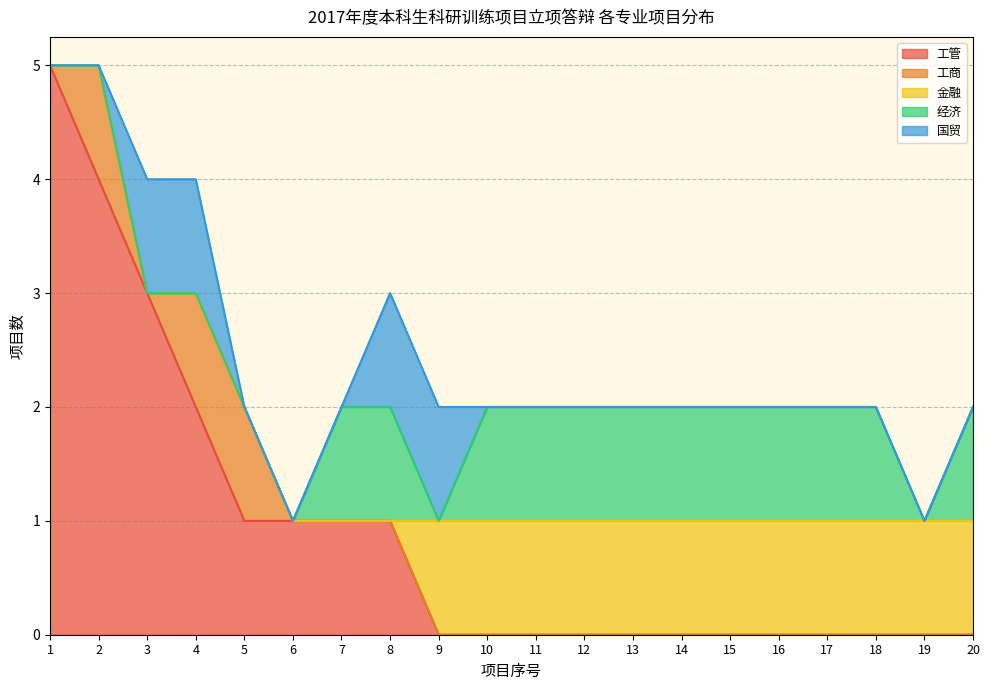

What is the difference between the highest and lowest values at 15?

1